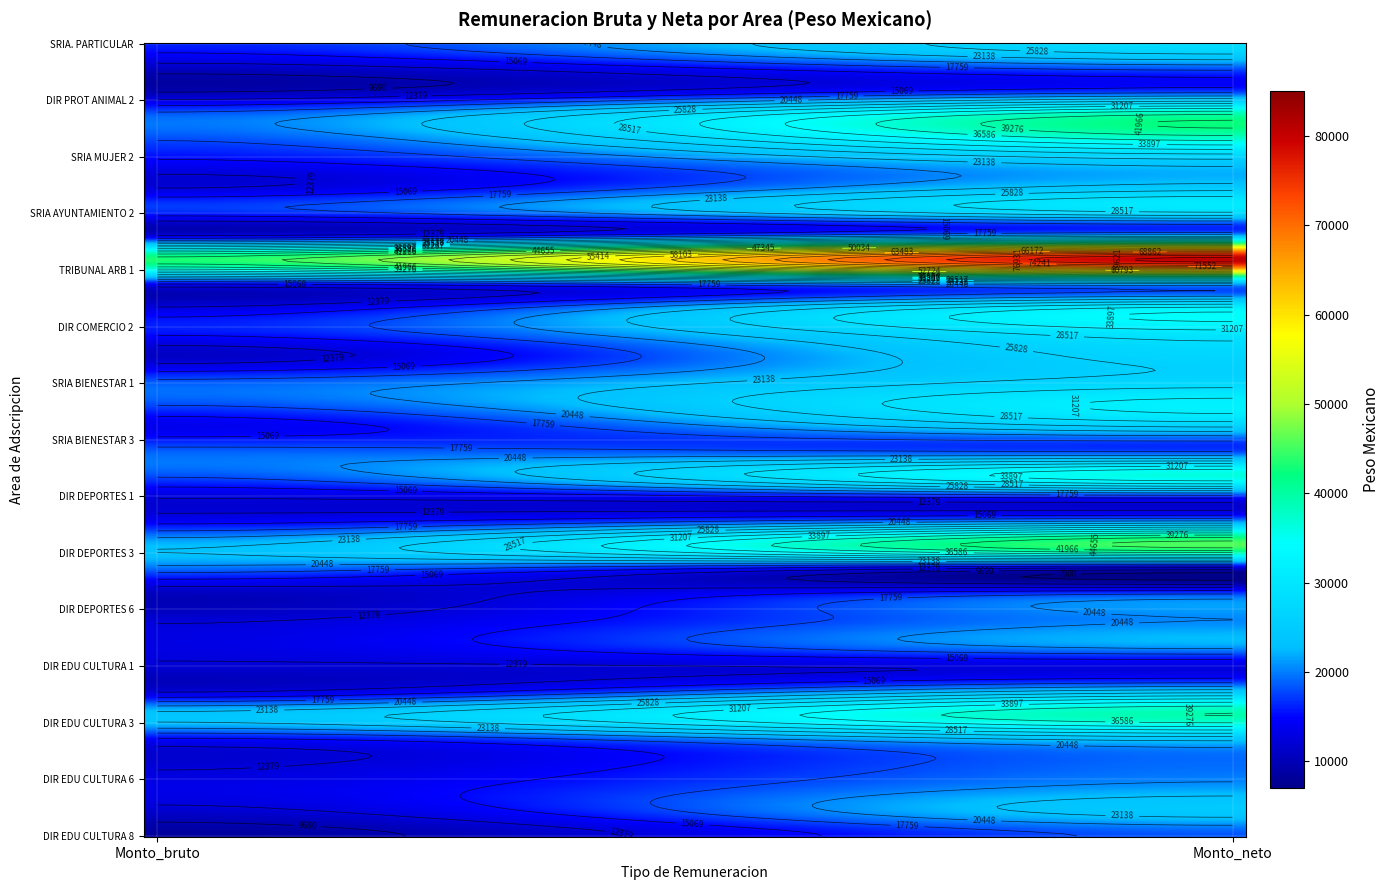

What is the sum of all SRIA DE BIENESTAR_3 values?

39160.6